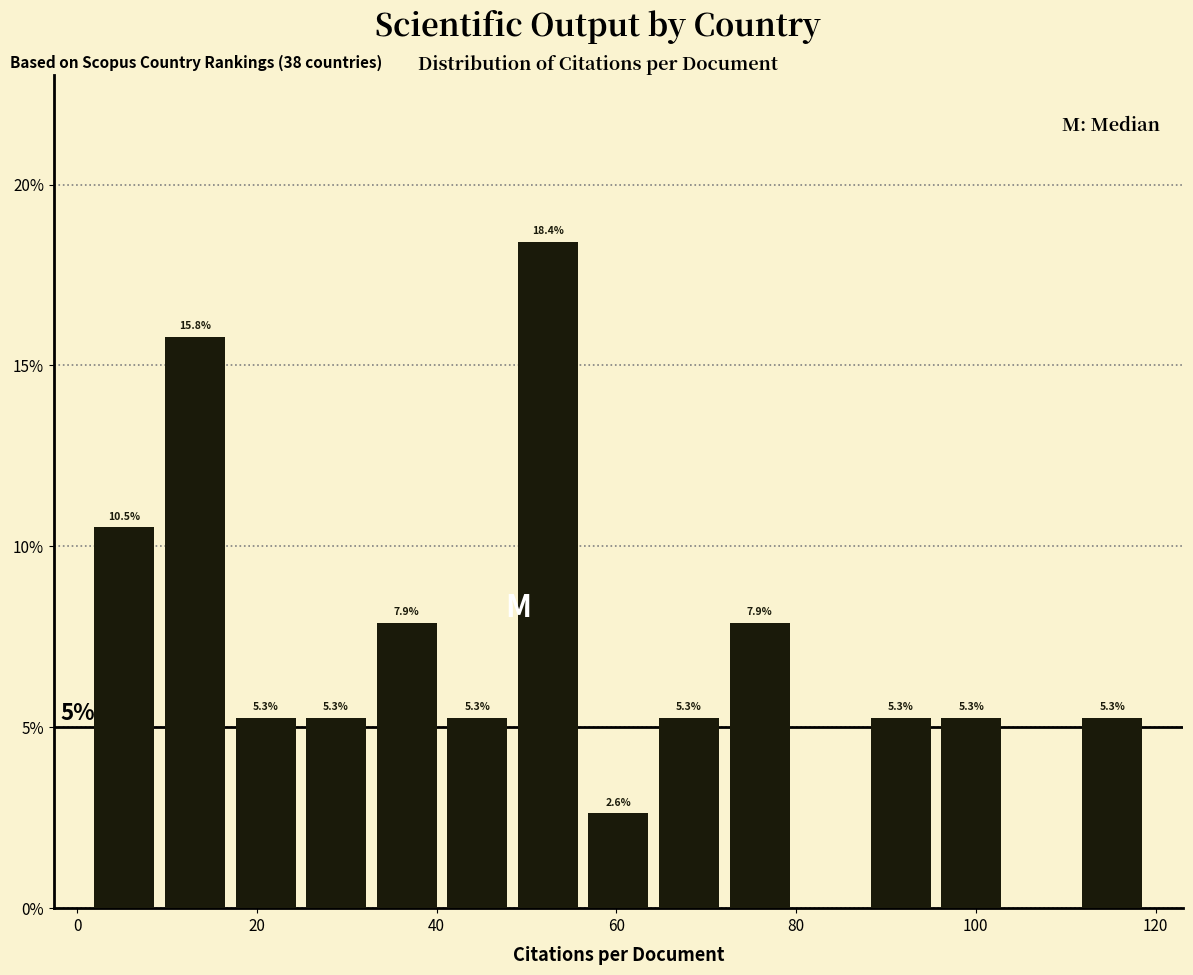

Read against the x-axis, roughly where is the centre of the tallest bar?

52